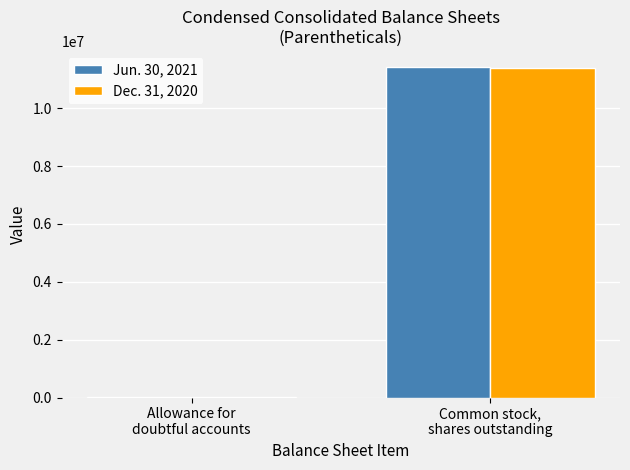

What are all the series names shown in the legend?

Jun. 30, 2021, Dec. 31, 2020